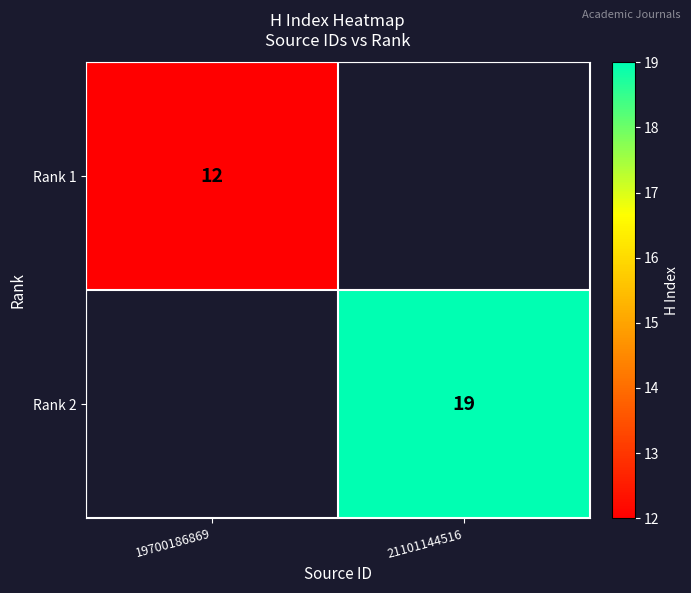

At how many categories does at least one series exceed 14?

1